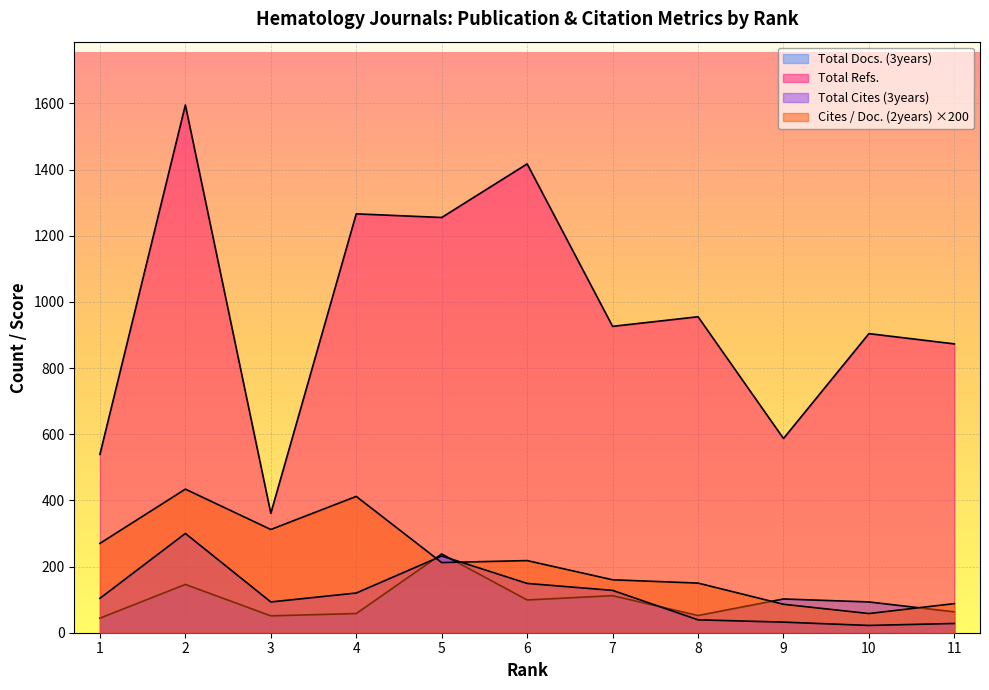

Reading right to left, what are all the values shown in this chart?

Total Docs. (3years): 63.0	93.0	102.0	52.0	112.0	99.0	238.0	58.0	51.0	146.0	44.0
Total Refs.: 873.0	904.0	587.0	955.0	926.0	1417.0	1255.0	1266.0	361.0	1595.0	539.0
Total Cites (3years): 28.0	22.0	32.0	39.0	128.0	149.0	232.0	120.0	93.0	300.0	104.0
Cites / Doc. (2years): 88.0	58.0	86.0	150.0	160.0	218.0	212.0	412.0	312.0	434.0	270.0